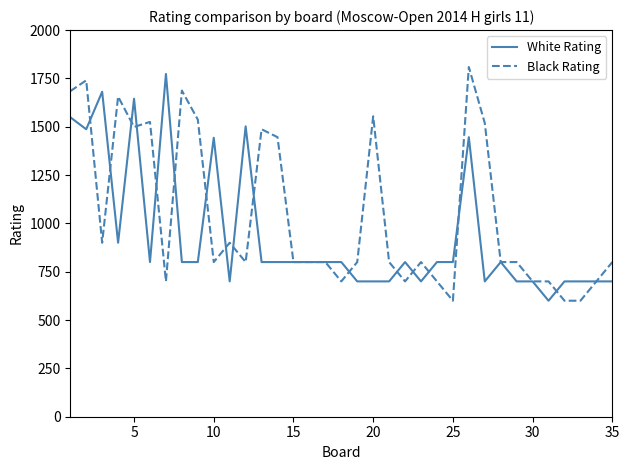

What is the sum of all Black Rating values?

36443